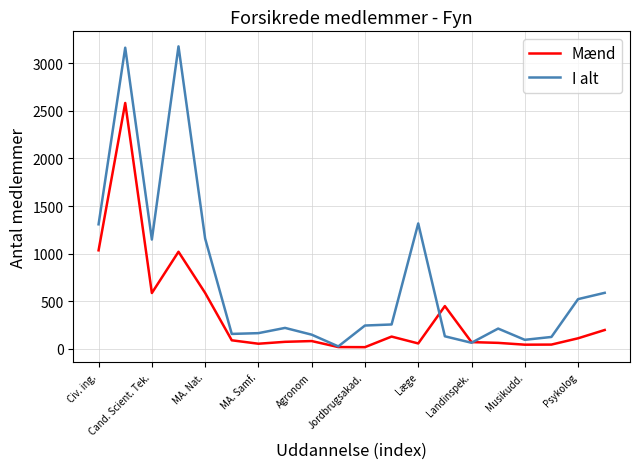

How many lines are shown in the chart?

2